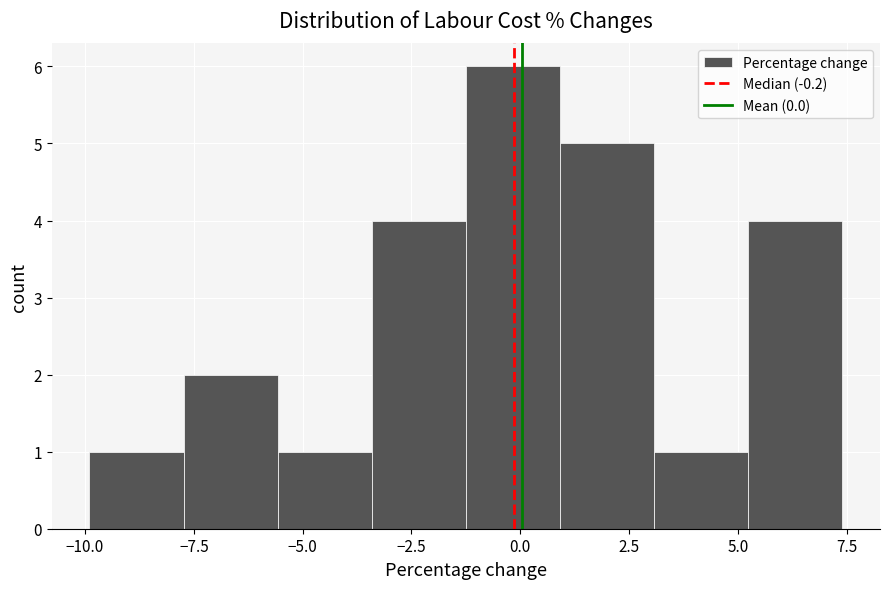

Reading left to right, list every bar in this chart as the range it spans on the x-axis followed by its height. Neither the bar edges nor the heights are printed on the chart, so give them approximately, as read against the axes.

-10.0 to -7.5: 1
-7.5 to -5.5: 2
-5.5 to -3.5: 1
-3.5 to -1.0: 4
-1.0 to 1.0: 6
1.0 to 3.0: 5
3.0 to 5.0: 1
5.0 to 7.5: 4